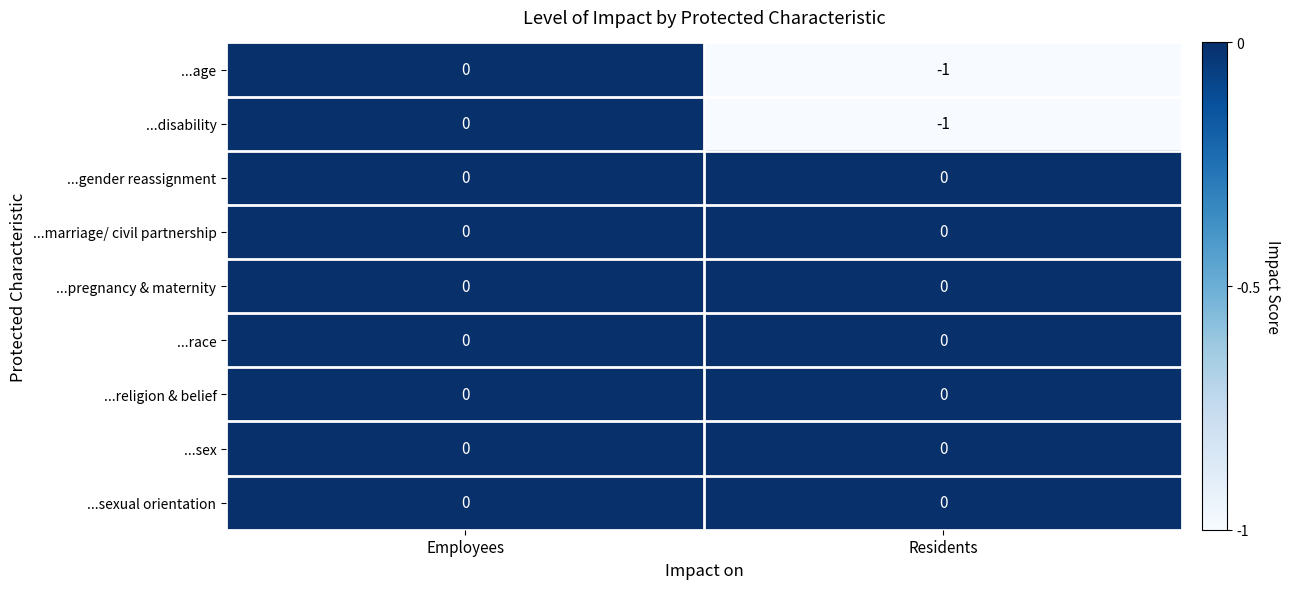

Reading left to right, list all the values displayed in this chart.

...age: Employees=0	Residents=-1
...disability: Employees=0	Residents=-1
...gender reassignment: Employees=0	Residents=0
...marriage/ civil partnership: Employees=0	Residents=0
...pregnancy & maternity: Employees=0	Residents=0
...race: Employees=0	Residents=0
...religion & belief: Employees=0	Residents=0
...sex: Employees=0	Residents=0
...sexual orientation: Employees=0	Residents=0